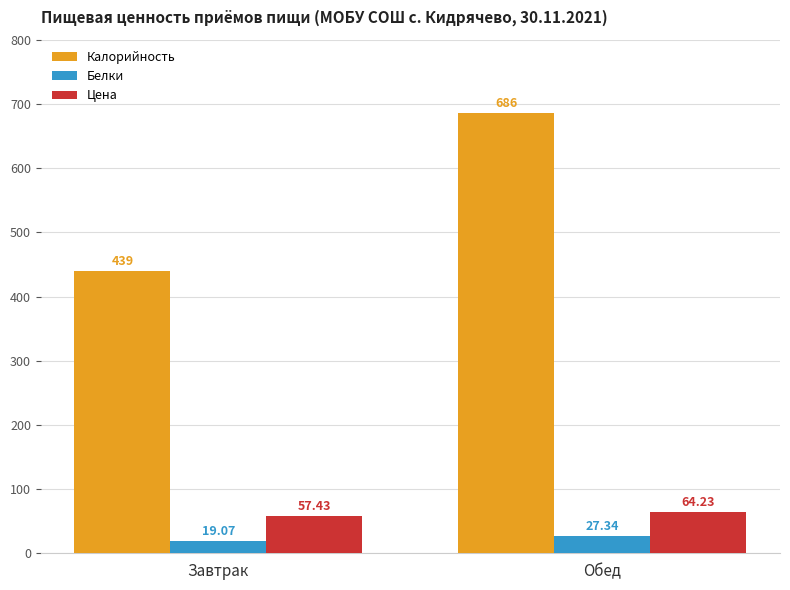

Reading right to left, list all the values displayed in this chart.

Калорийность: Обед=686.0	Завтрак=439.0
Белки: Обед=27.3	Завтрак=19.1
Цена: Обед=64.2	Завтрак=57.4